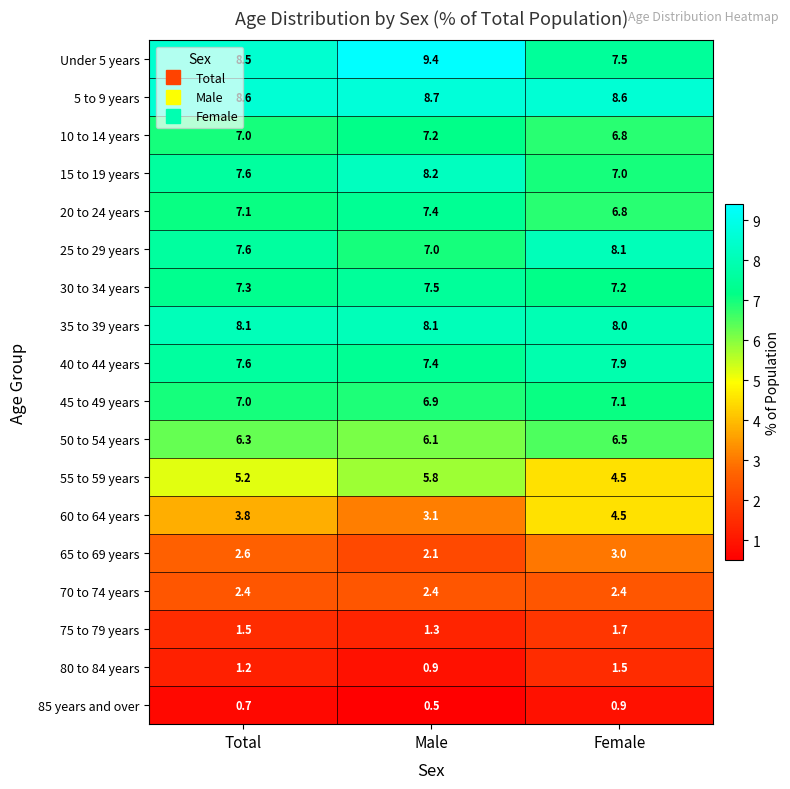

Is it true that 45 to 49 years equals 6.9 at Male?

True